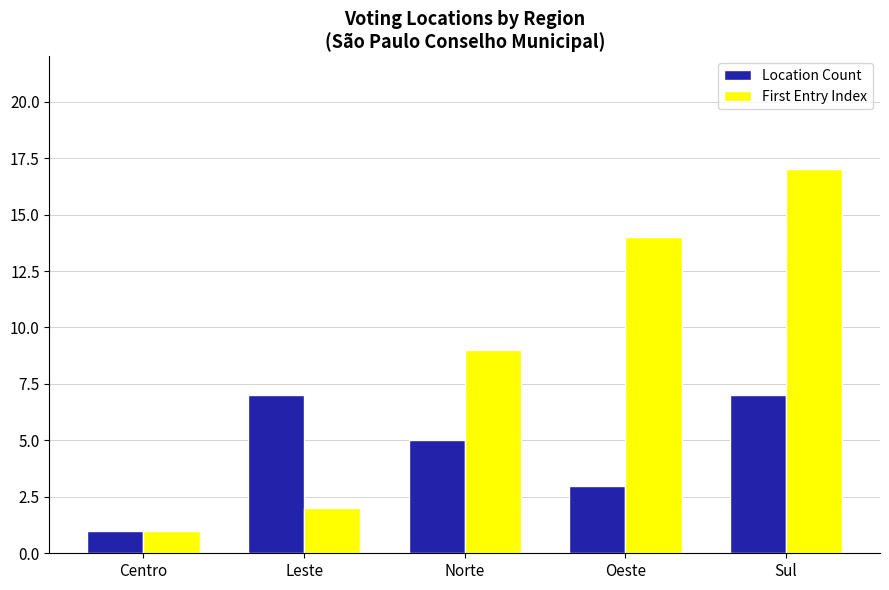

True or false: Location Count has a value of 3 at Sul.

False